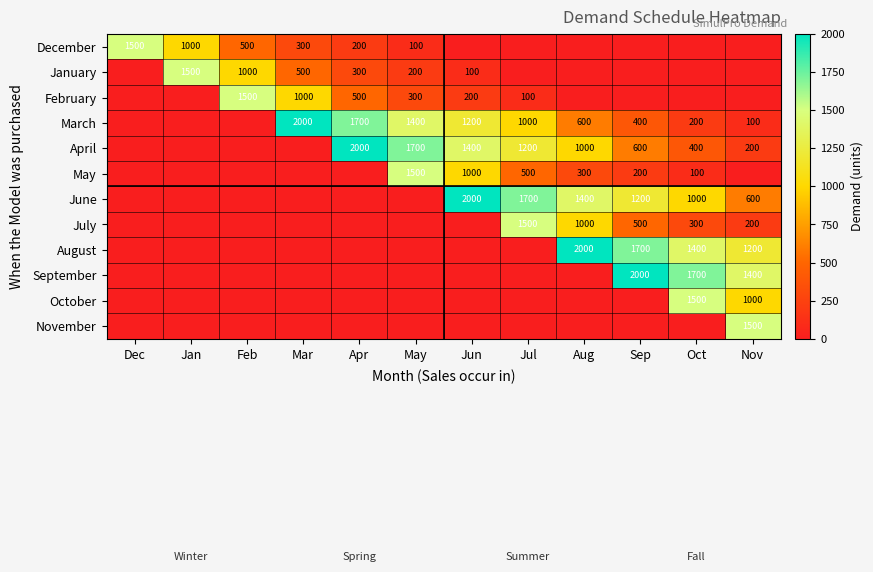

Is it true that February equals 288 at Jun?

False